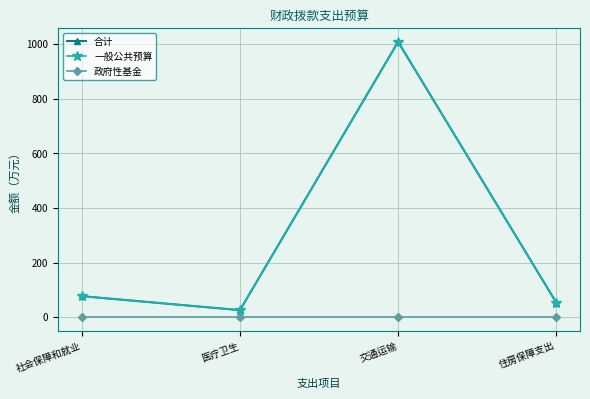

Is this an area chart (filled region under the line)?

No